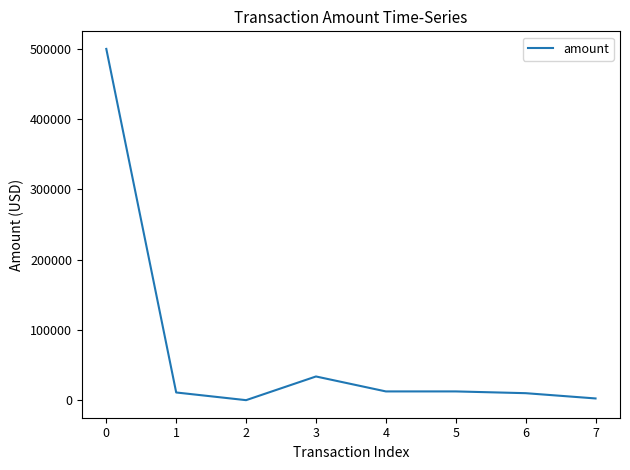

At which label does the data first exceed 12500?

0